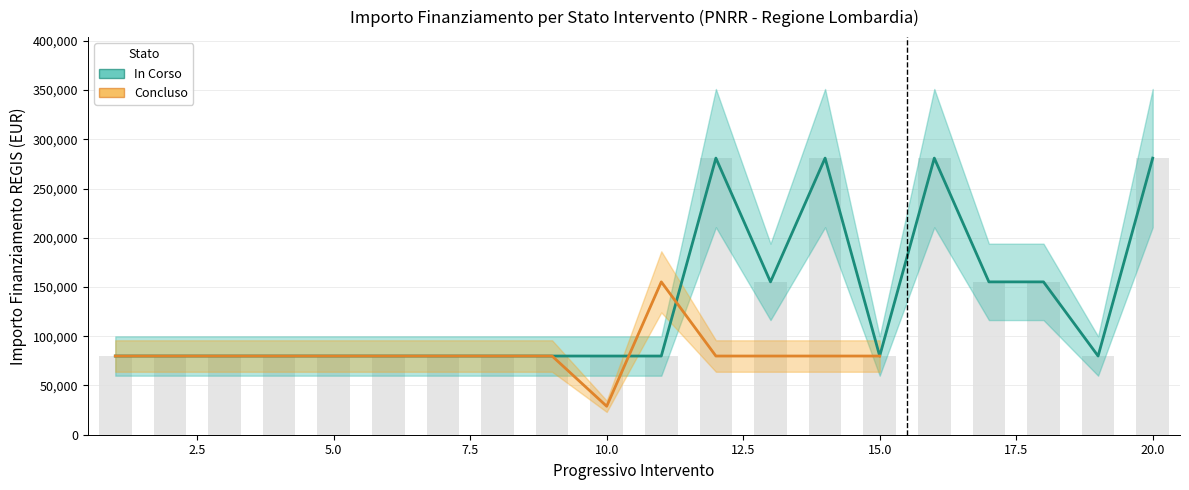

How many categories are shown in the chart?

15